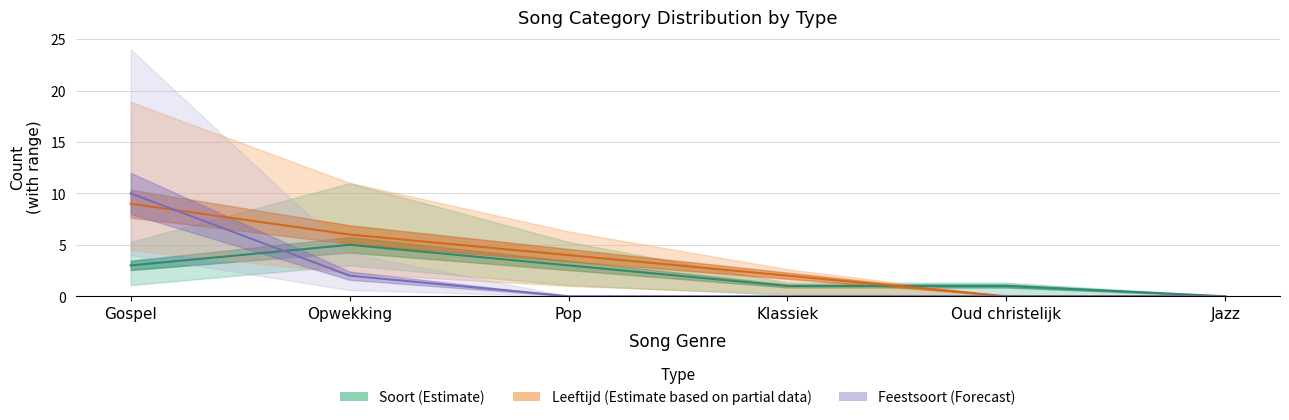

Reading right to left, transcribe all the data shown in this chart.

soort_aant: 0	1	1	3	5	3
leeftijd_aant: 0	0	2	4	6	9
feestsoort_aant: 0	0	0	0	2	10